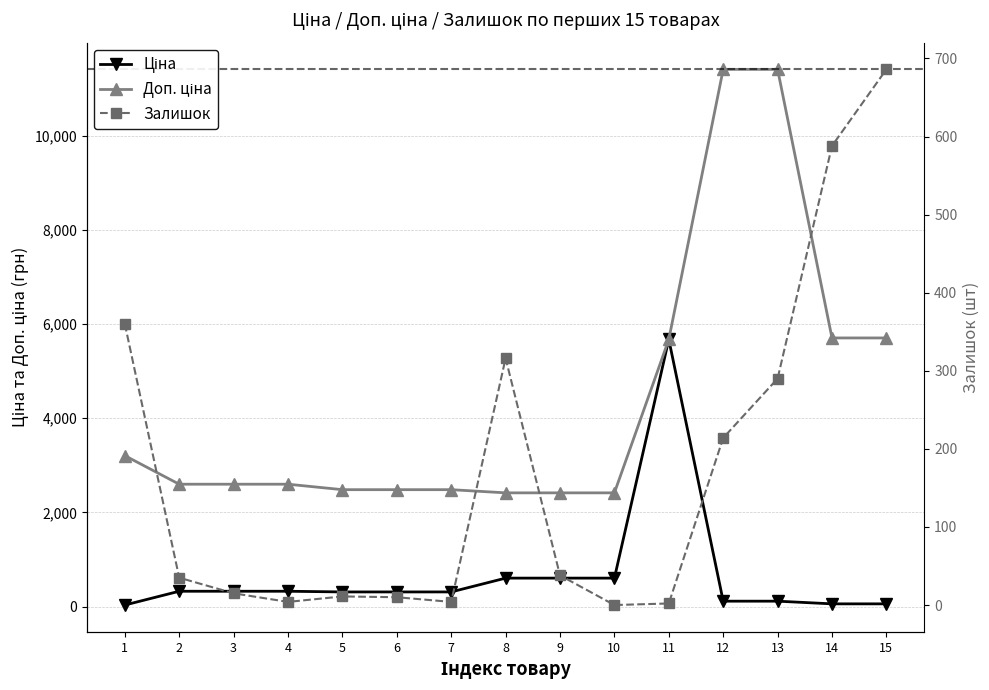

How many values in the Ціна series exceed 310?

10